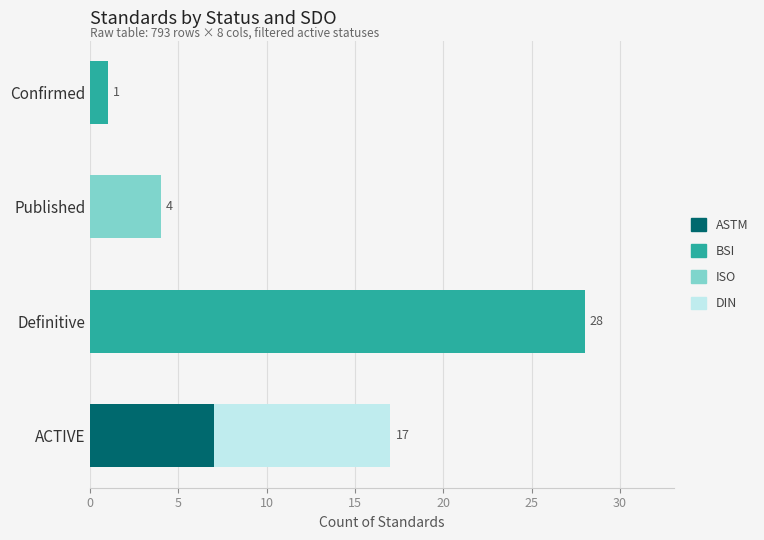

At which category is the sum across all series the highest?

Definitive